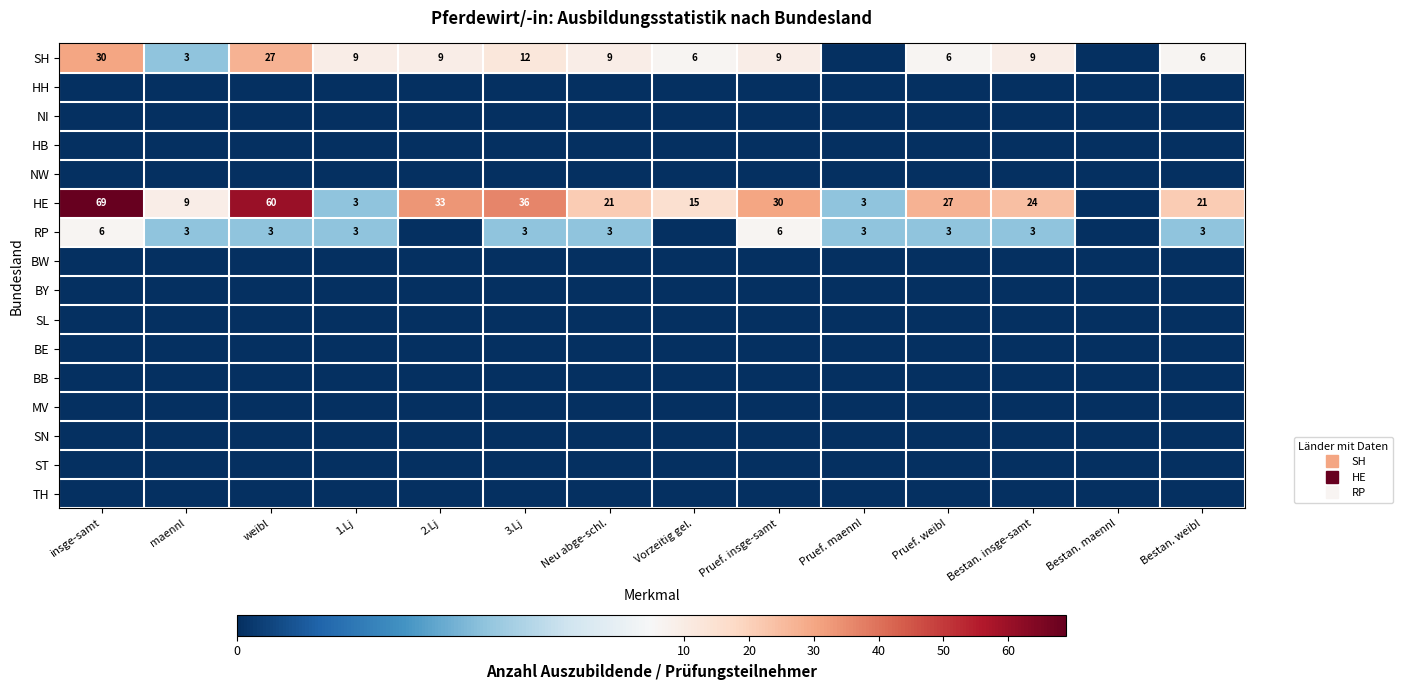

How many categories are shown in the chart?

14